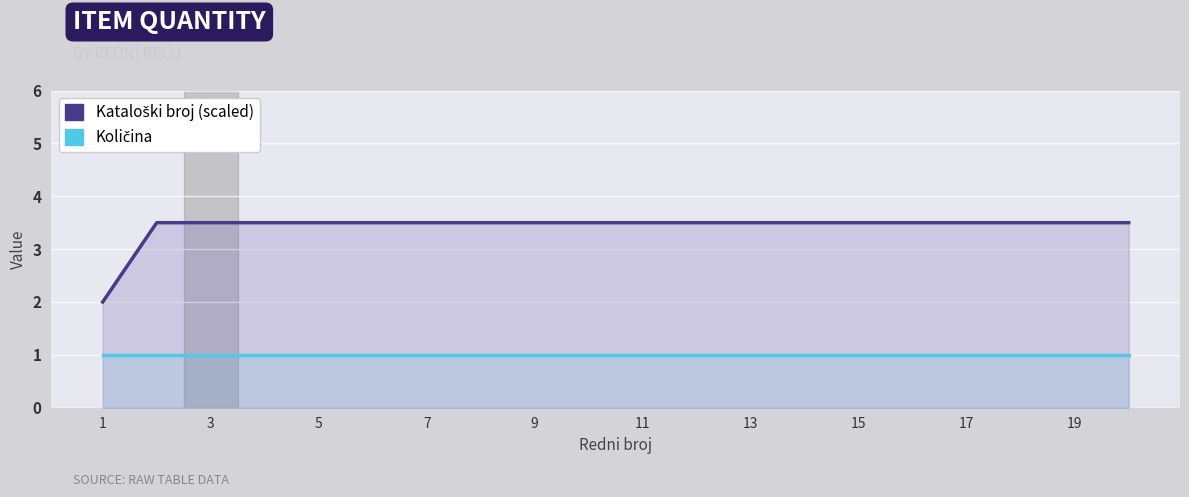

The Količina series shows 1.0 at 19. True or false?

True